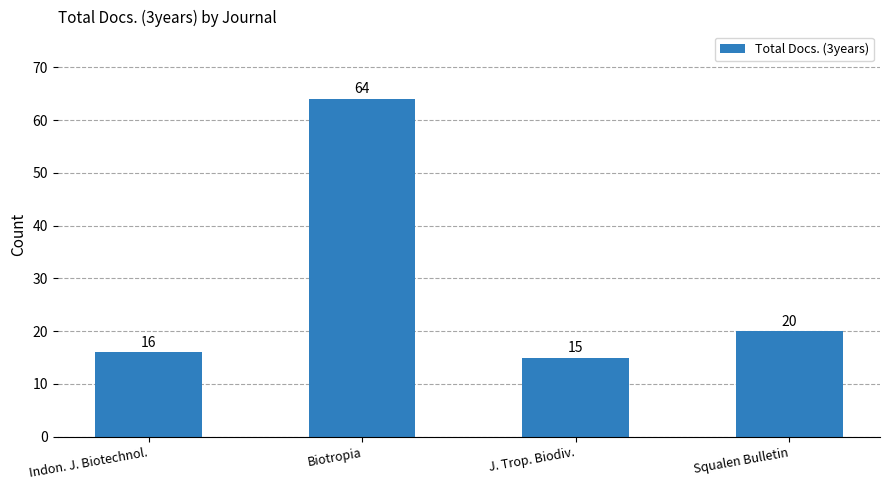

At which label is the value closest to 39?

Squalen Bulletin